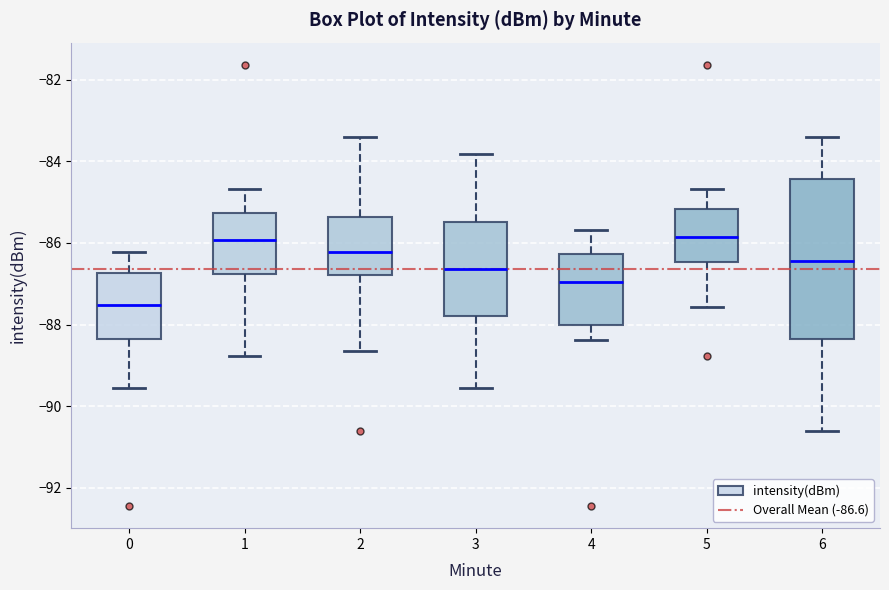

Where does the lower whisker of the box at x = 5 end on the y-axis? The values are not printed on the chart, so give them approximately, as read against the axis.

-87.6